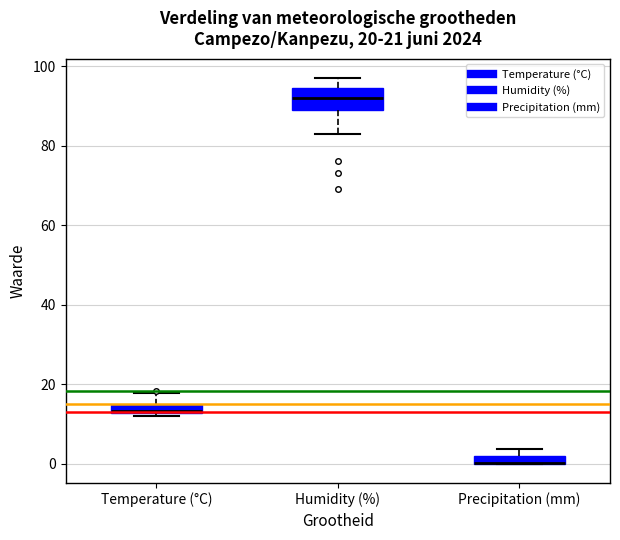

Which box is the tallest, from its lower edge to its upper edge?

Humidity (%)